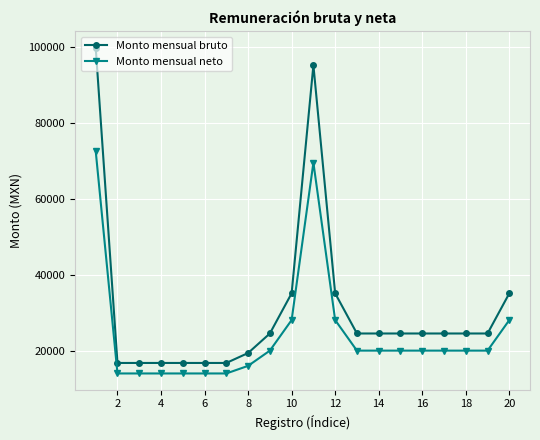

Count the number of data series in this chart.

2